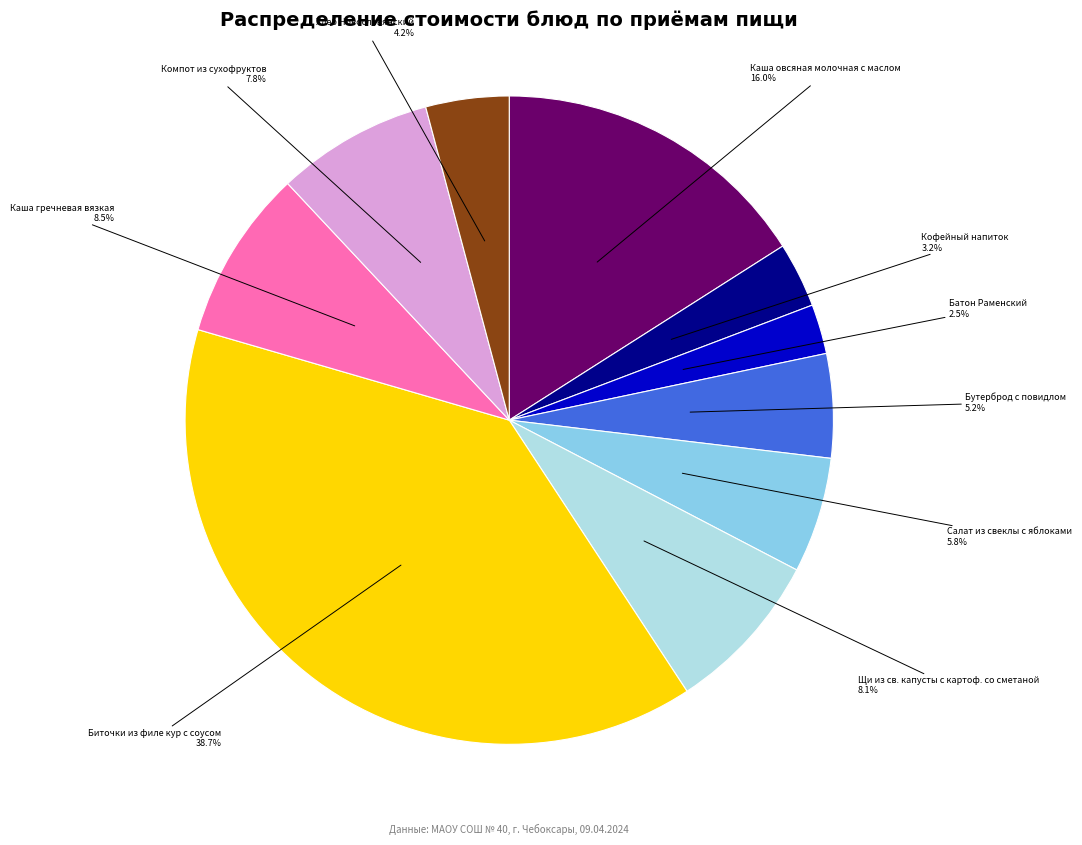

To the nearest percent, what is the average slice percentage?

10%